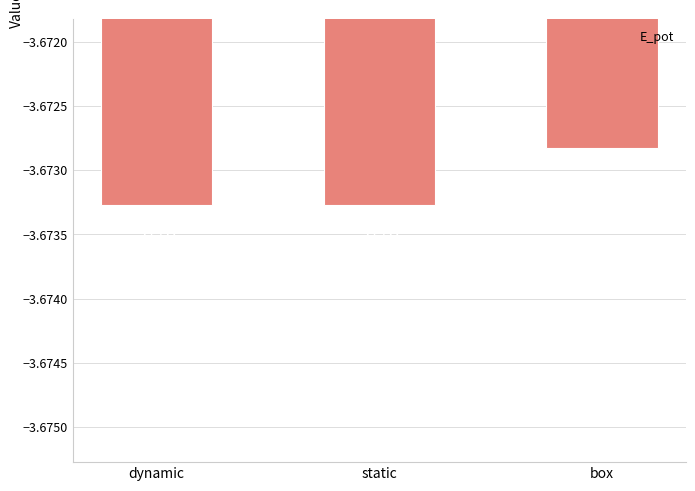

Count the number of data series in this chart.

1